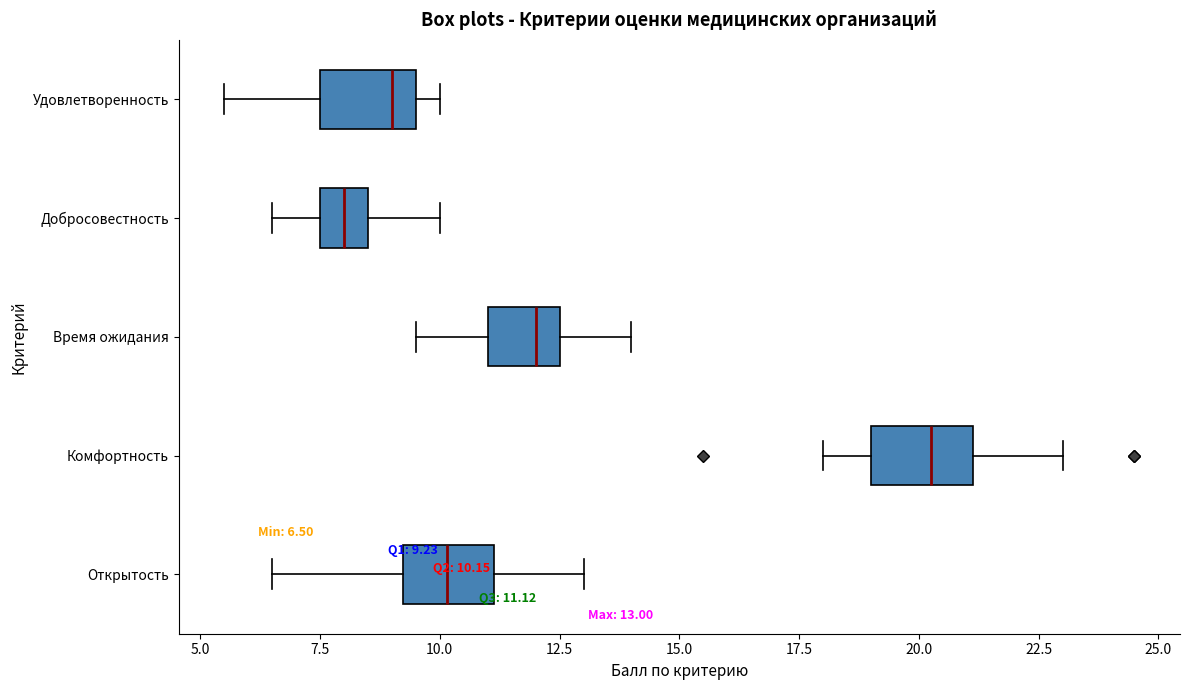

Which box has the furthest to the right median line?

Комфортность